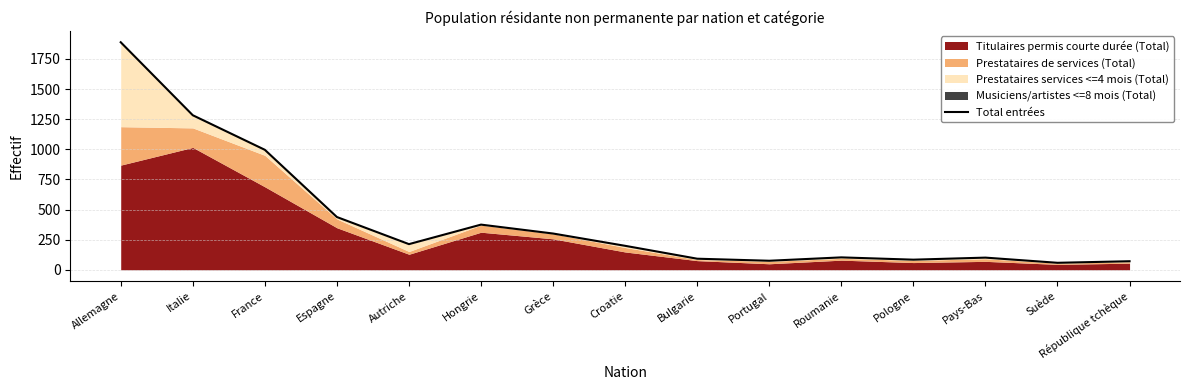

What is the approximate value at Portugal, to the nearest 50?

100